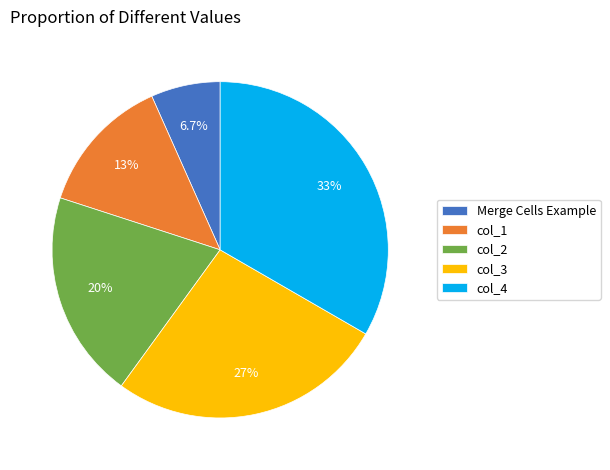

True or false: col_2 accounts for 10% of the total.

False